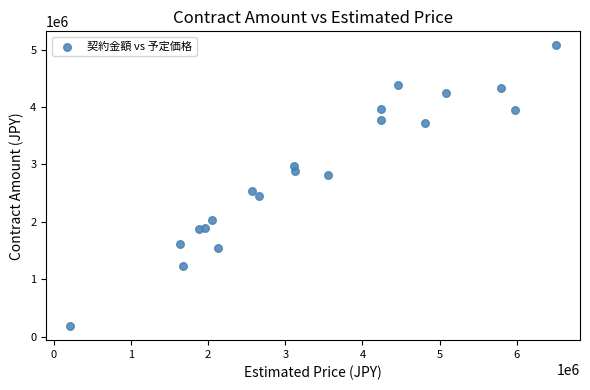

What is the range of Y values (max minus min)?

4893654